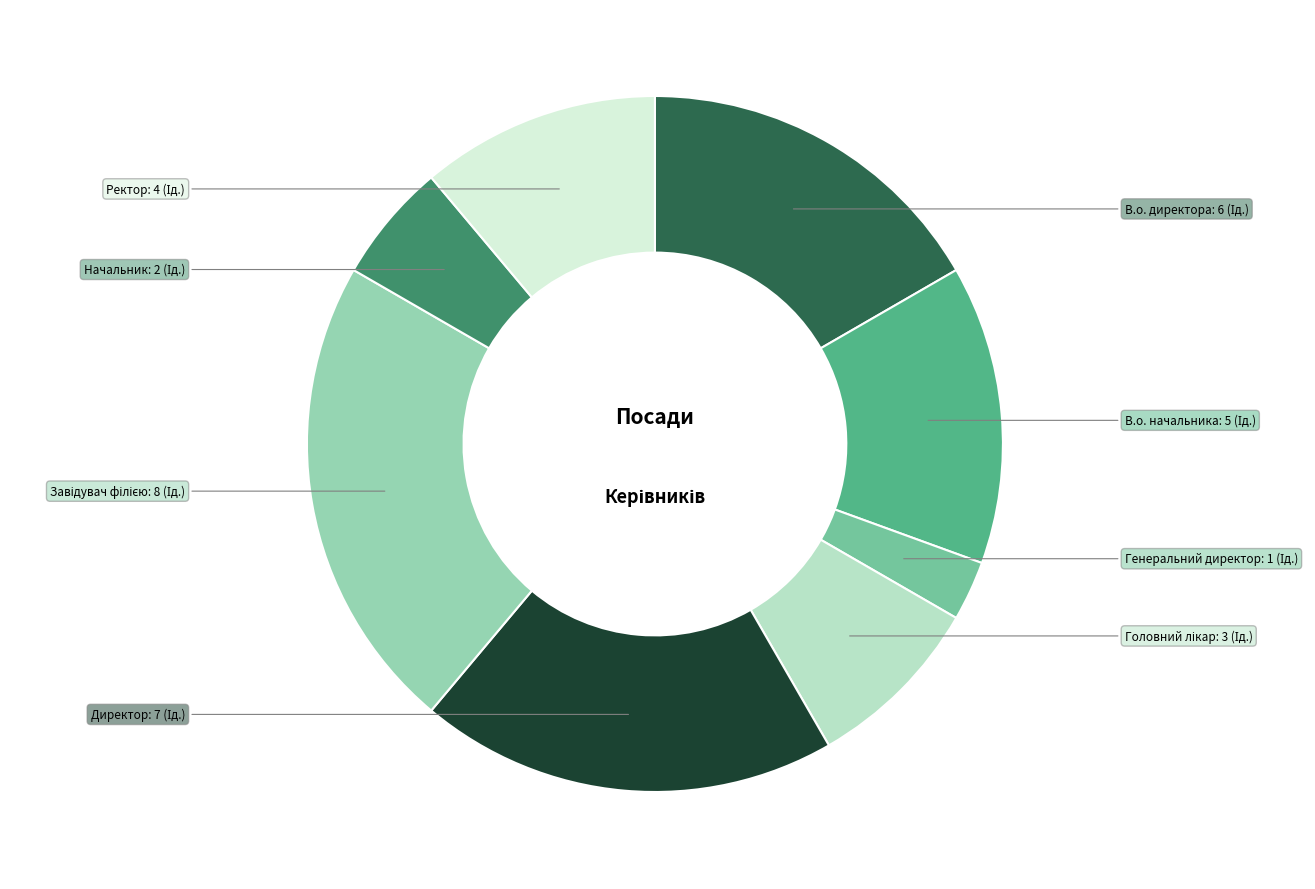

Count the number of slices in the pie.

8